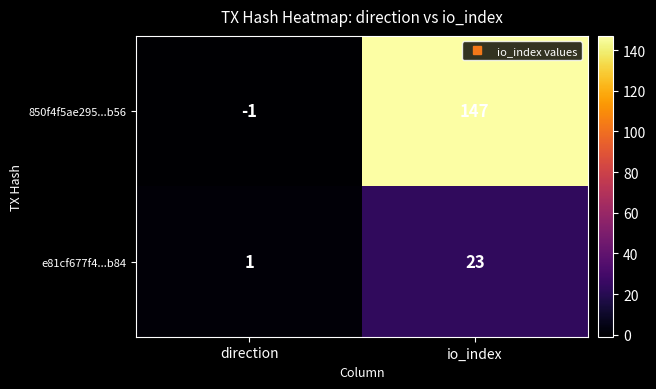

What is the difference between the 850f4f5ae295...b56 values at direction and io_index?

148